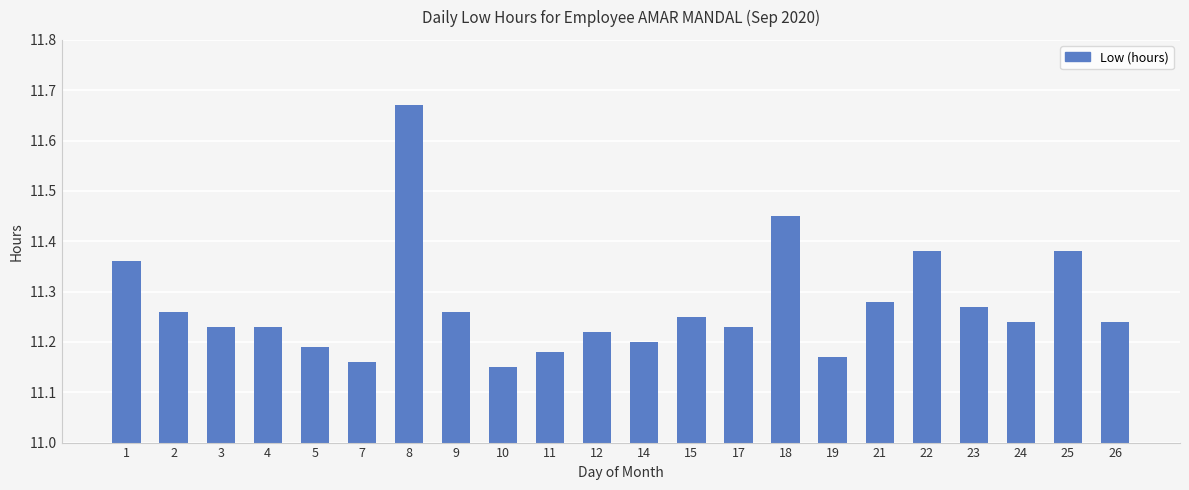

What is the ratio of the value at 1 to the value at 15?

1.0